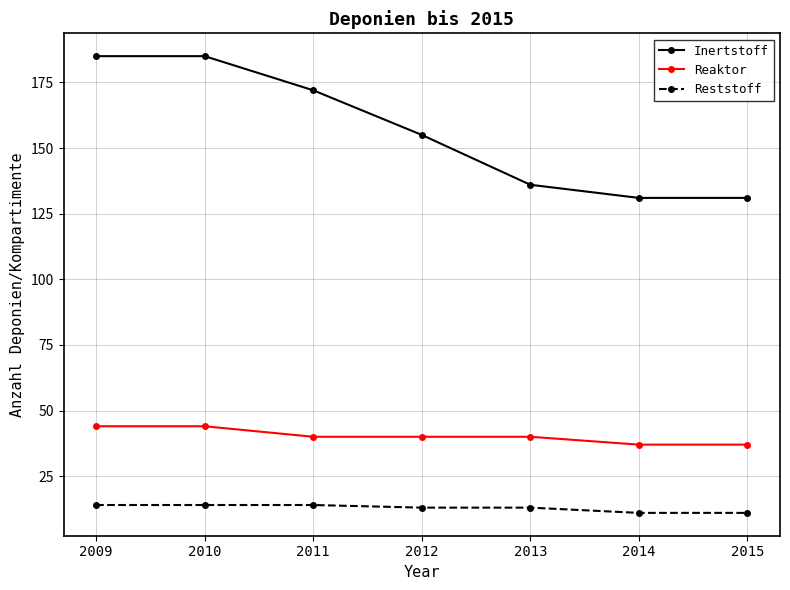

What is the minimum value for Inertstoff?

131